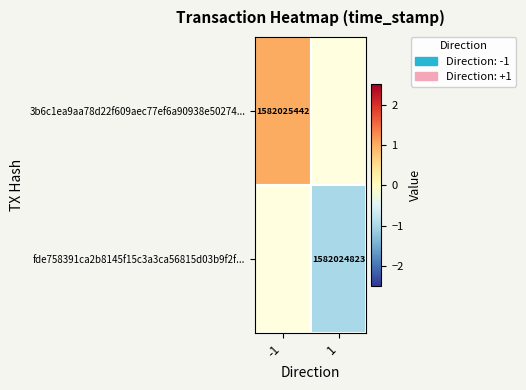

The value of 3b6c1ea9aa78d22f609aec77ef6a90938e50274... at -1 is 1582025442. True or false?

True